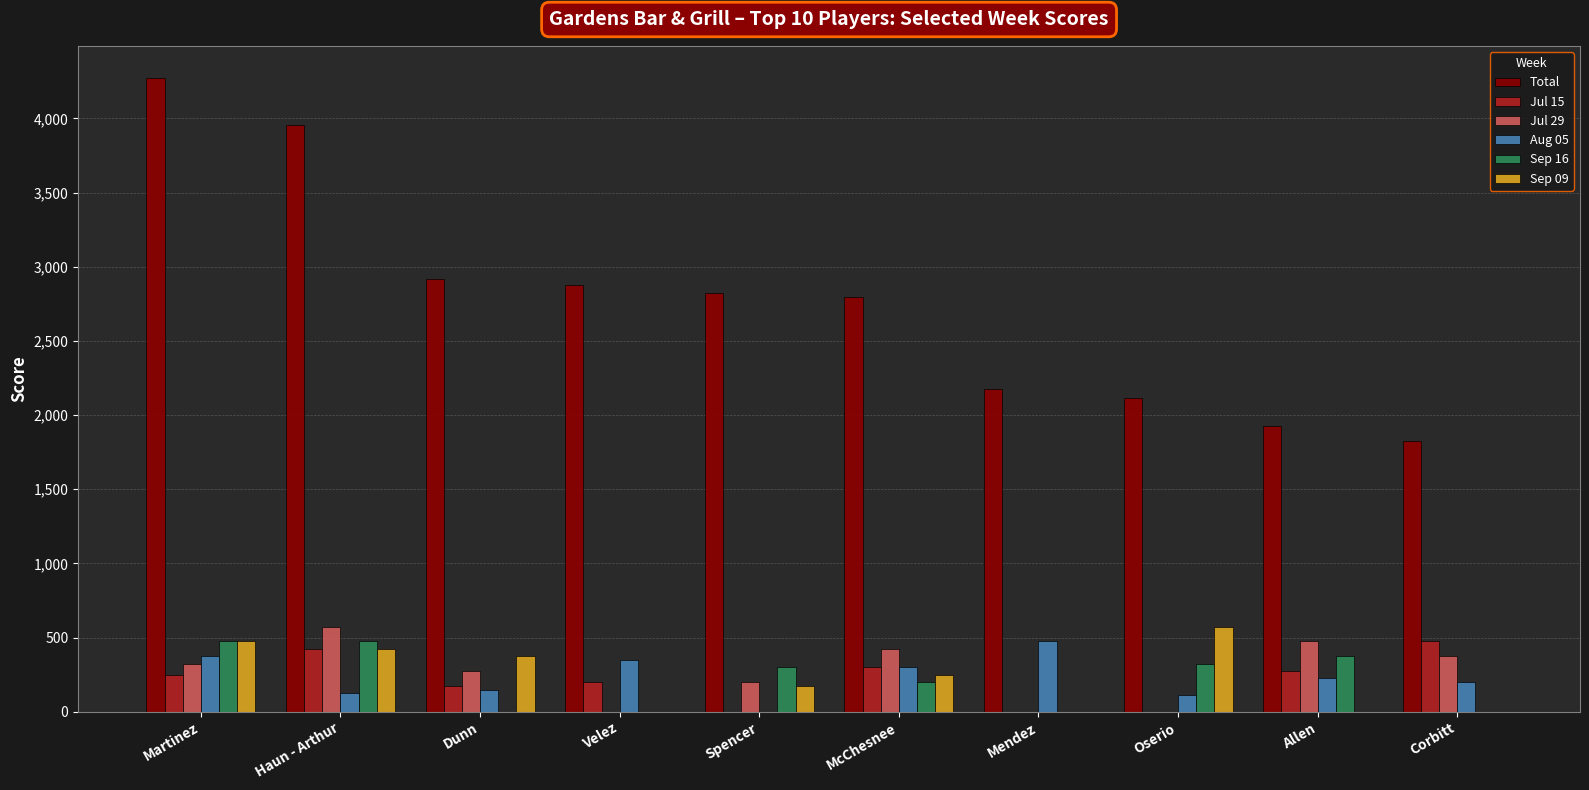

What is the sum of all Jul 15 values?

2100